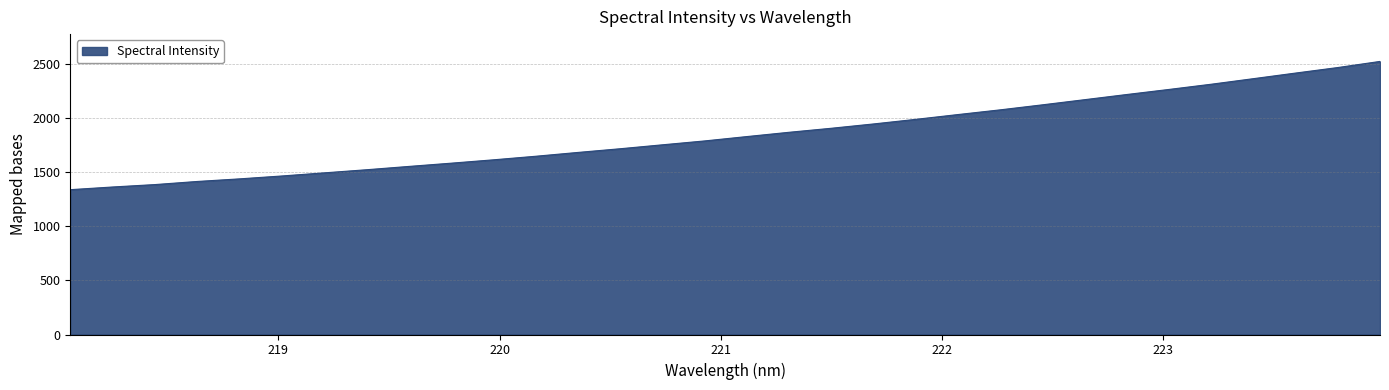

What is the difference between the second highest and minimum values?

1129.5